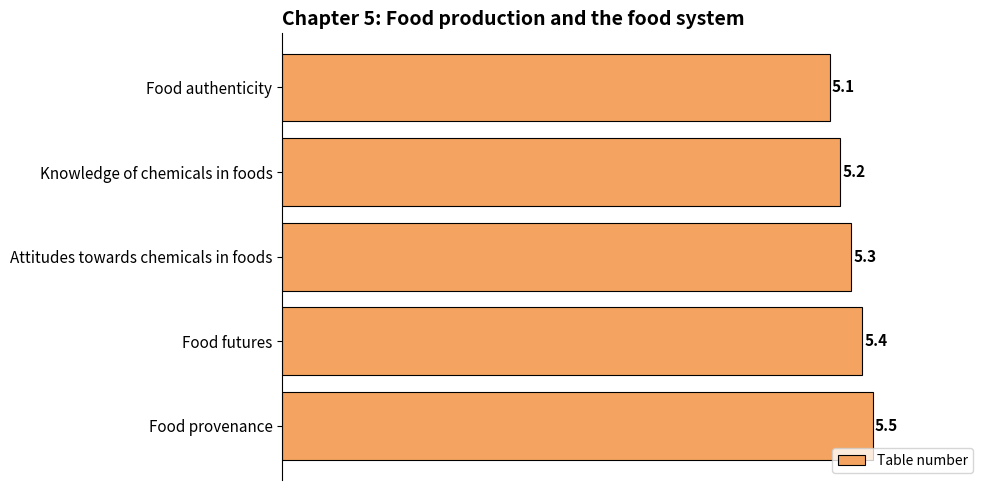

Count the number of data series in this chart.

1